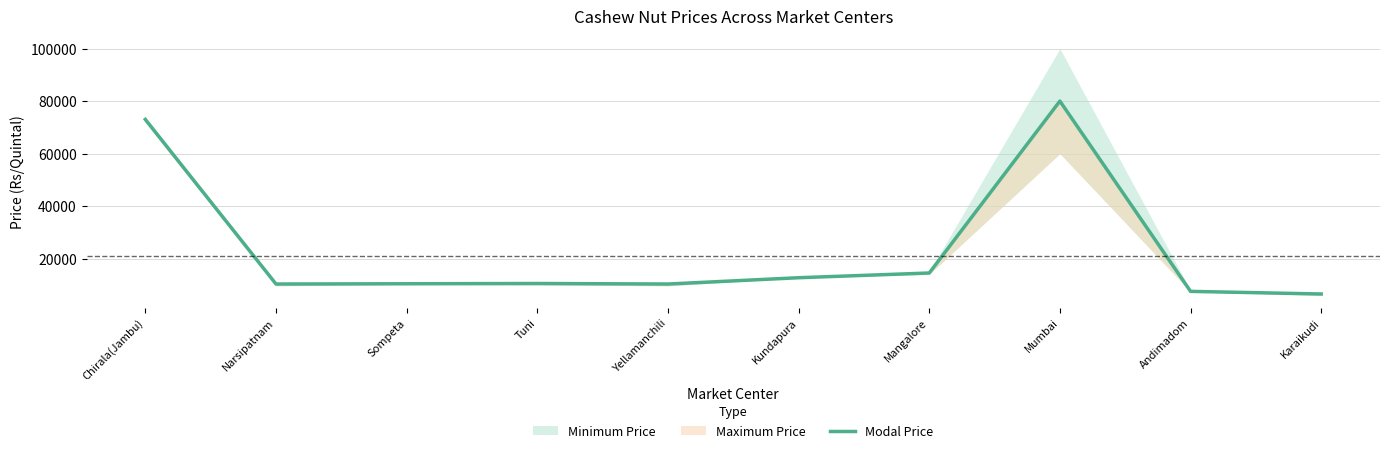

At which label does the data first exceed 10500?

Chirala(Jambu)